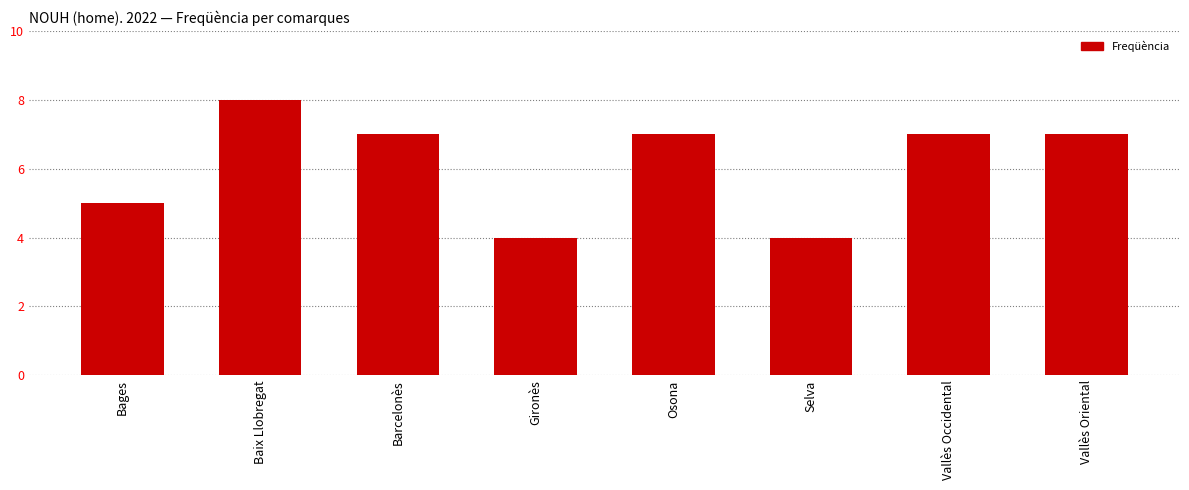

The chart shows a value of 7 at Vallès Oriental. True or false?

True